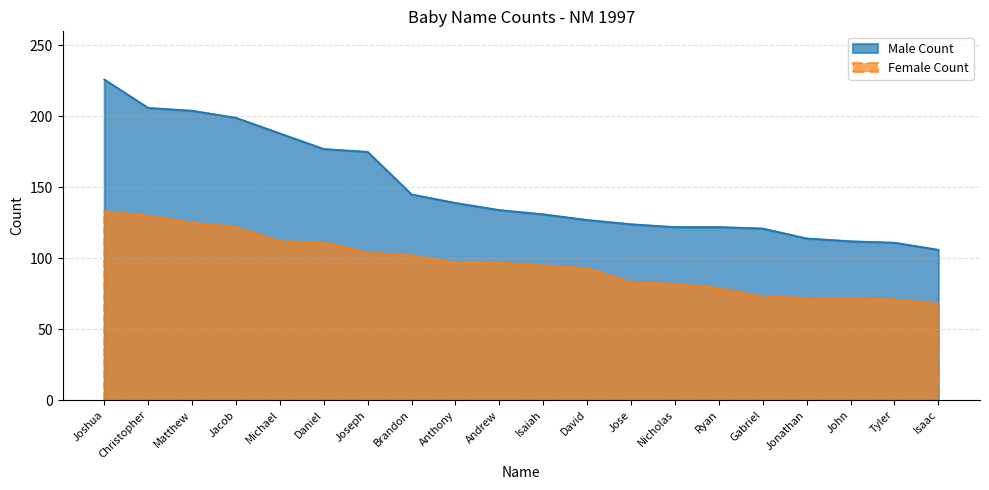

Which series has the largest range (max minus min)?

Male Count